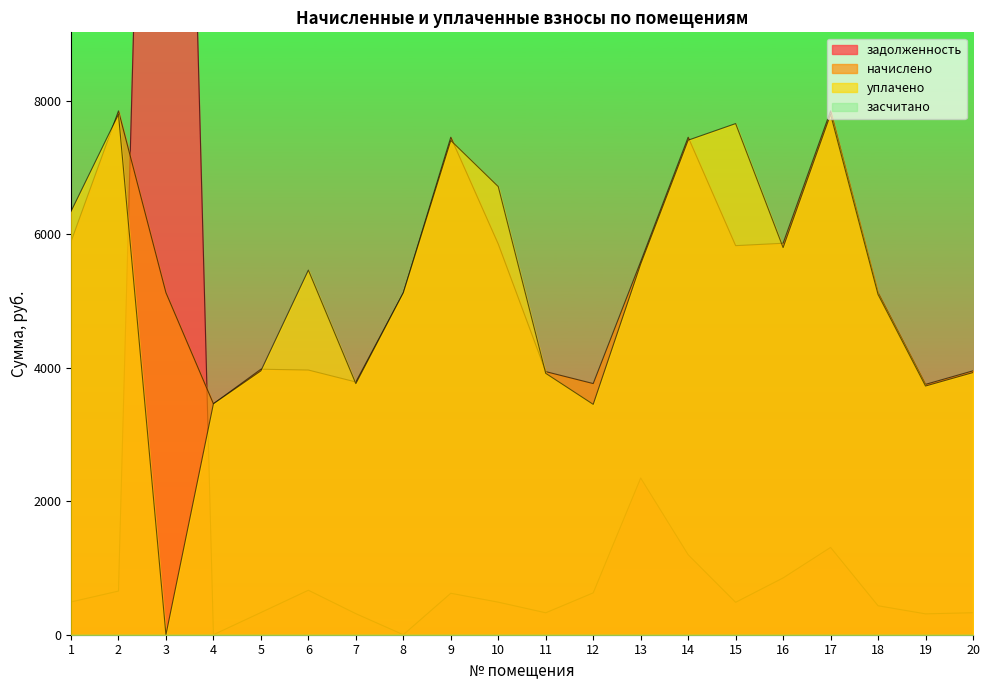

True or false: уплачено and начислено intersect in this chart.

True